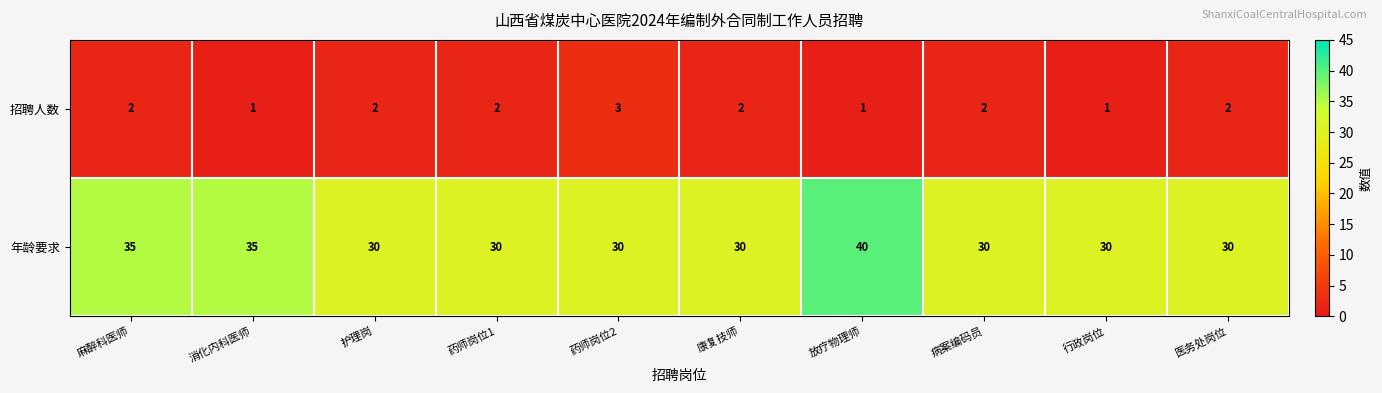

What is the sum of all 年龄要求 values?

320